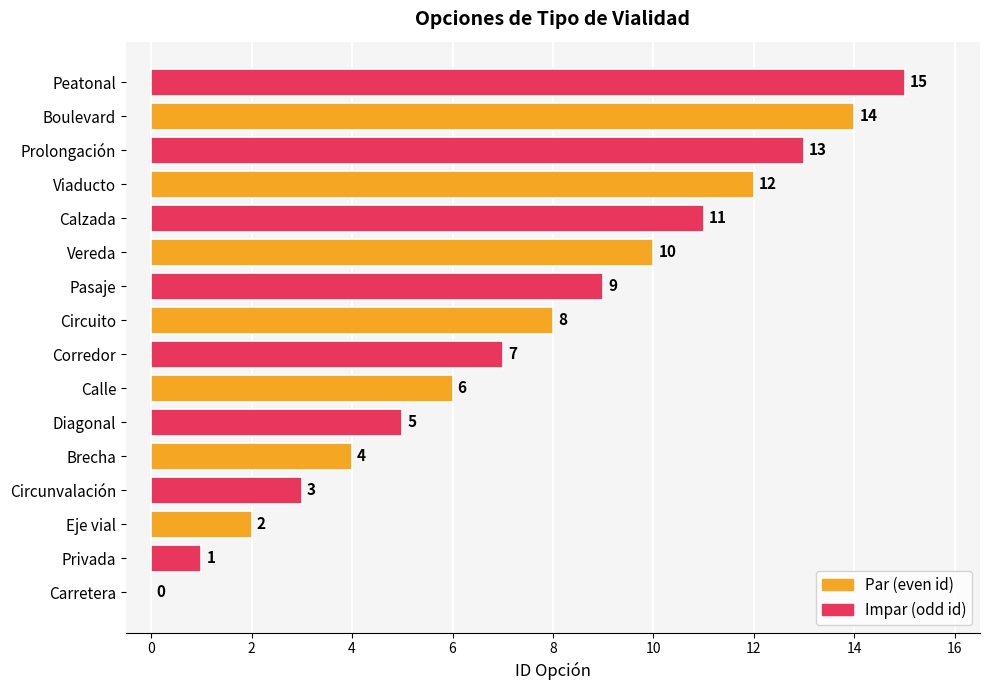

The value at Circuito is 4. True or false?

False